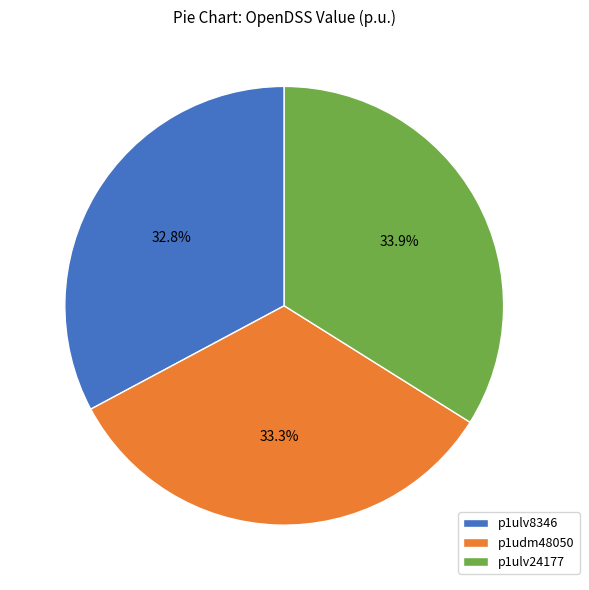

To the nearest percent, what is the average slice percentage?

33%